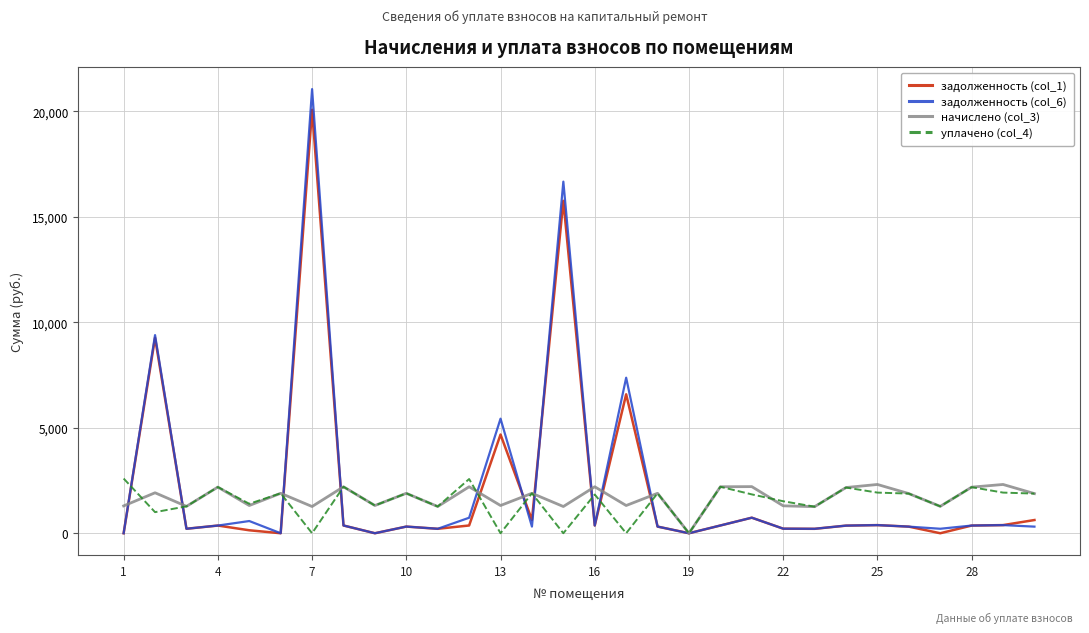

What is the maximum value shown in the chart?

21061.5